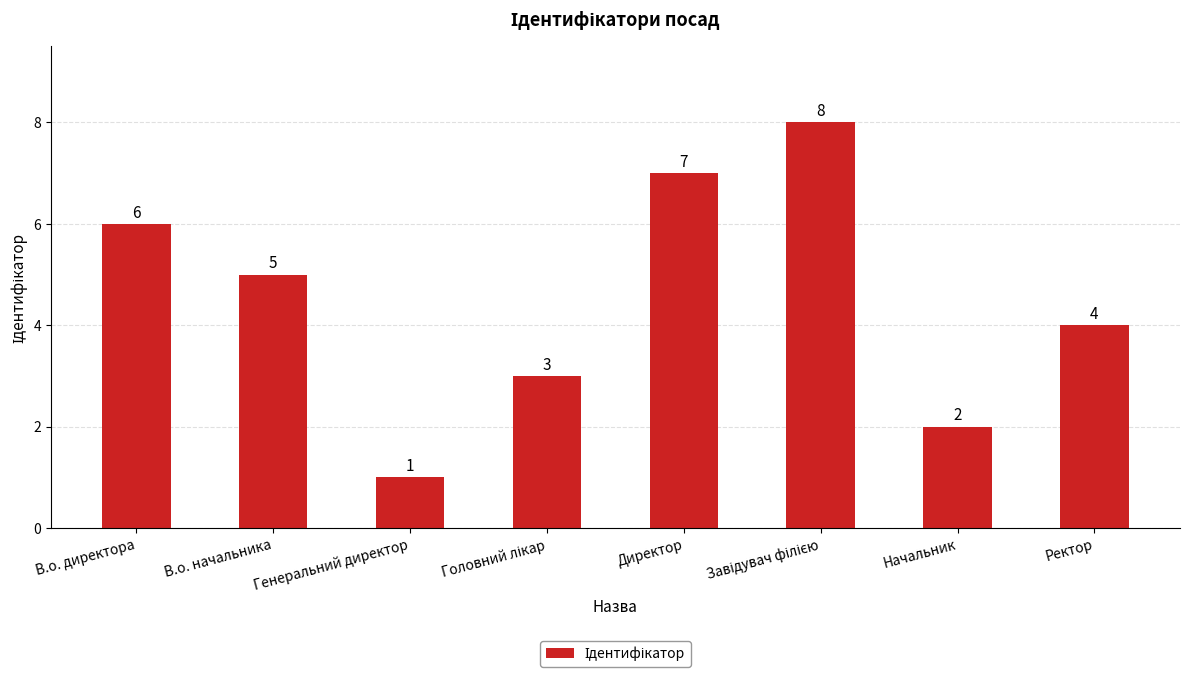

Is it true that the value at Начальник is 2?

True